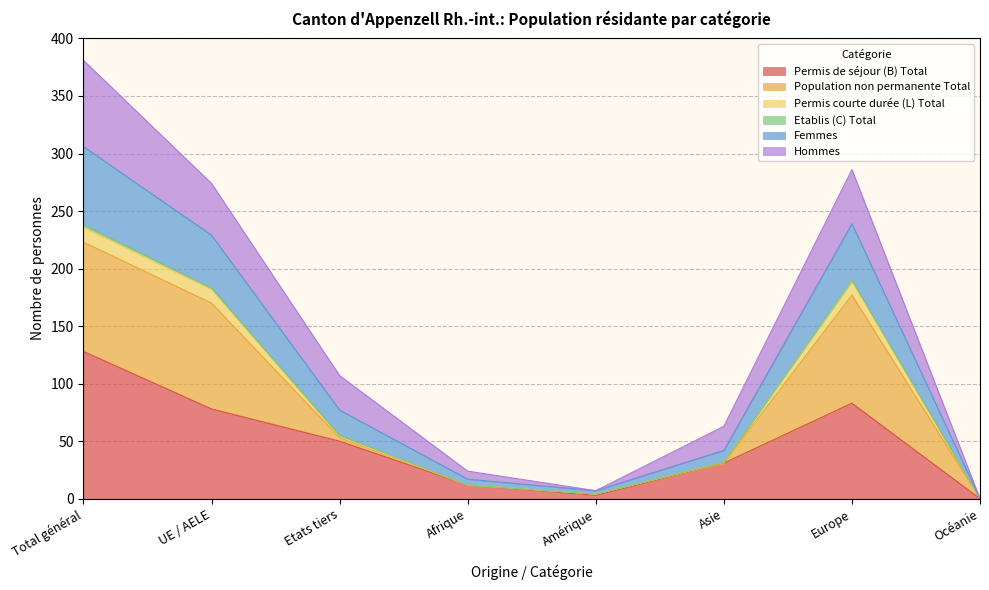

True or false: Permis de séjour (B) Total has a value of 12 at Afrique.

True